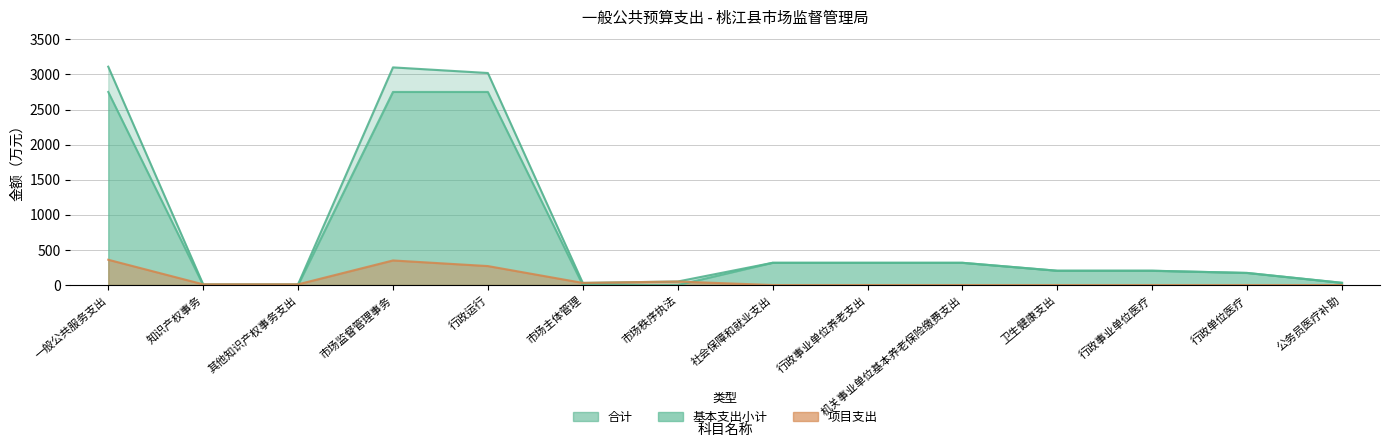

Read the 合计 value at 市场主体管理.

30.0